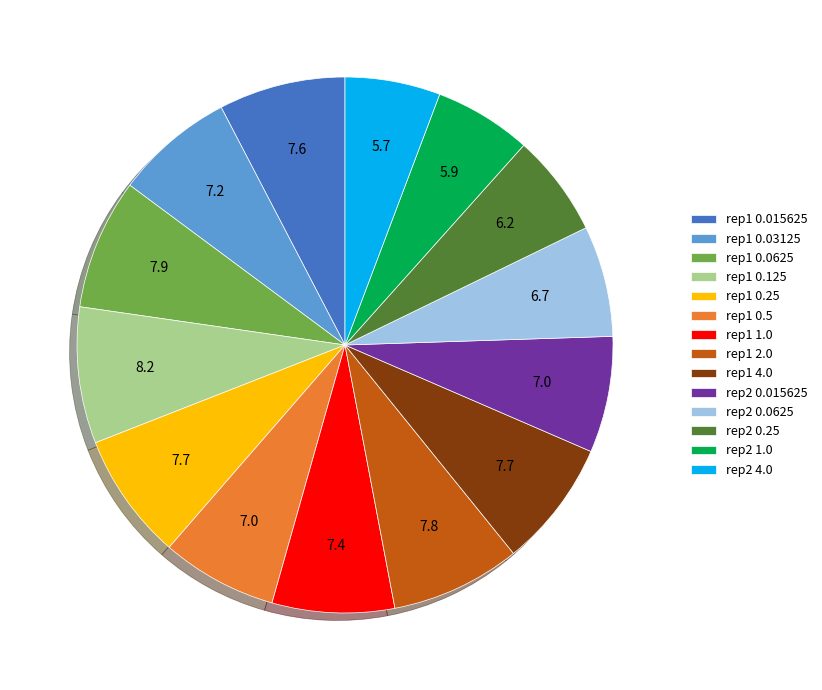

Is there a majority slice in this chart?

No